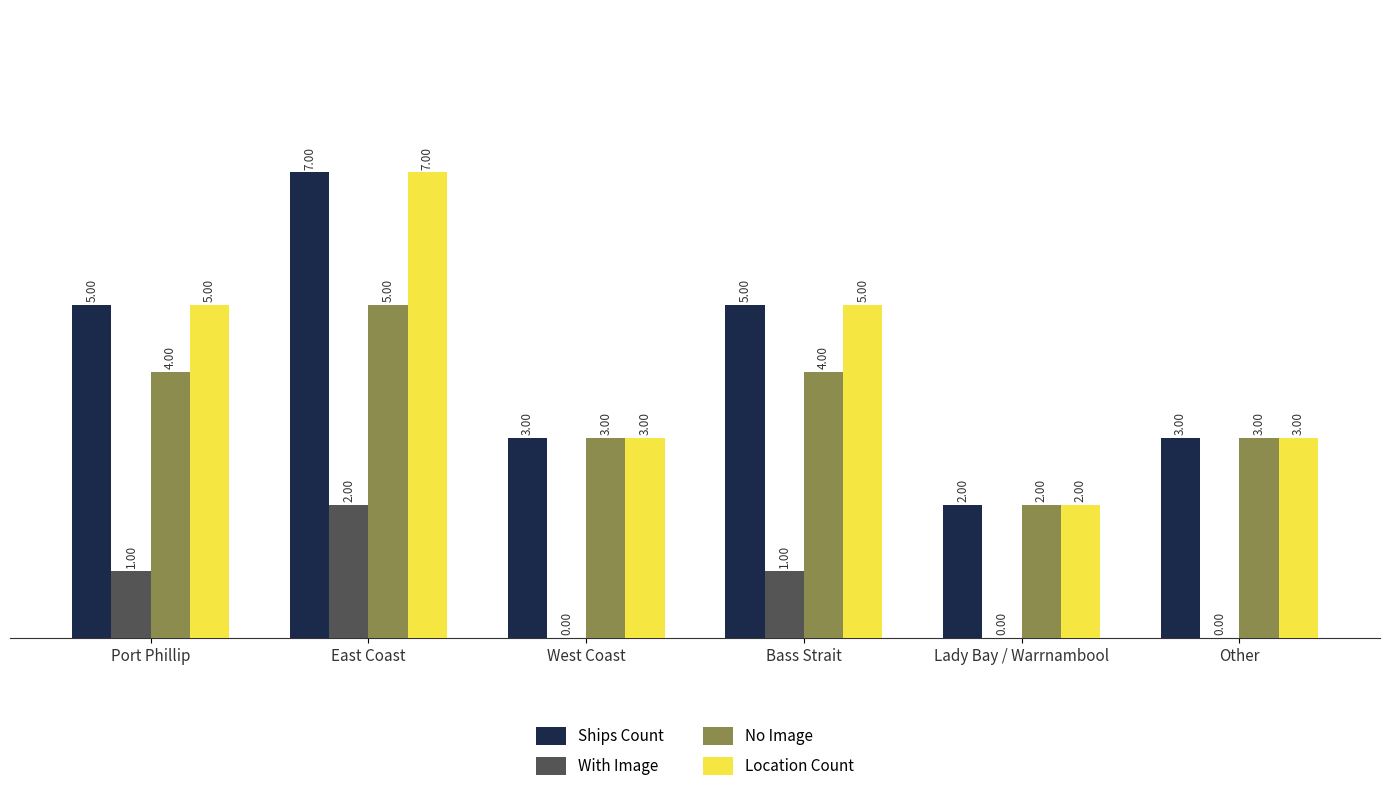

What is the total value across all series at Bass Strait?

15